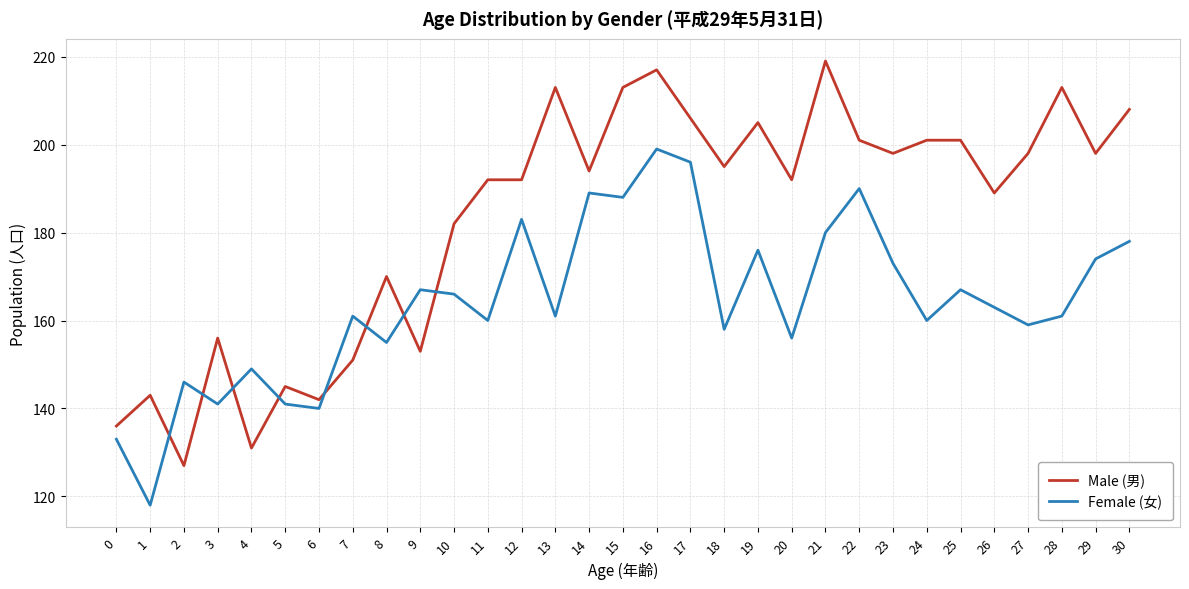

How many distinct data groups are displayed?

2